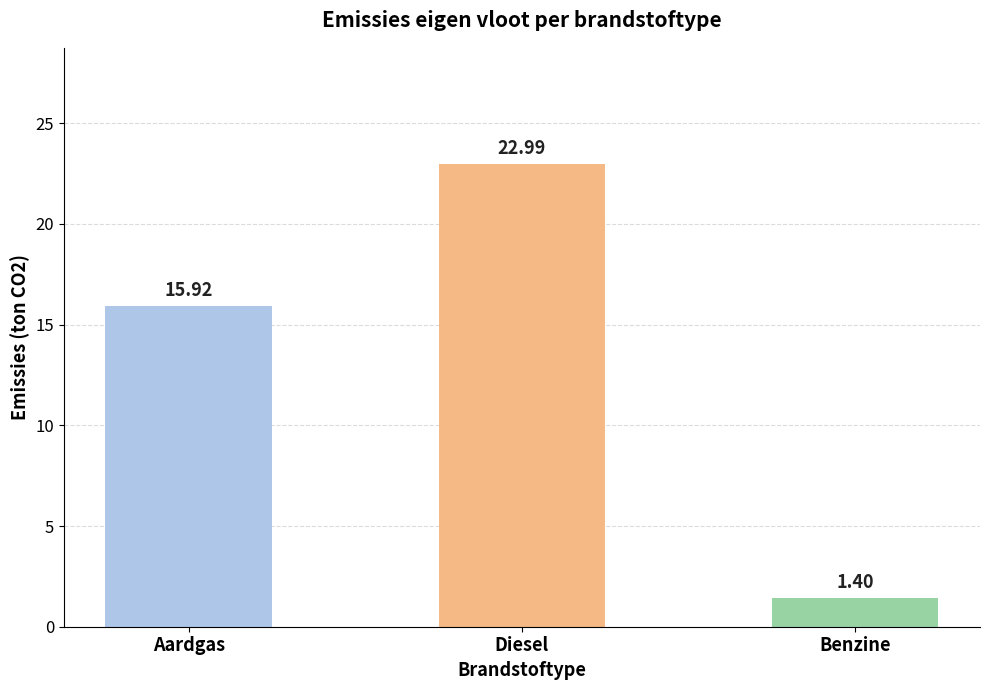

Reading left to right, what are all the values shown in this chart?

Aardgas=15.9	Diesel=23.0	Benzine=1.4